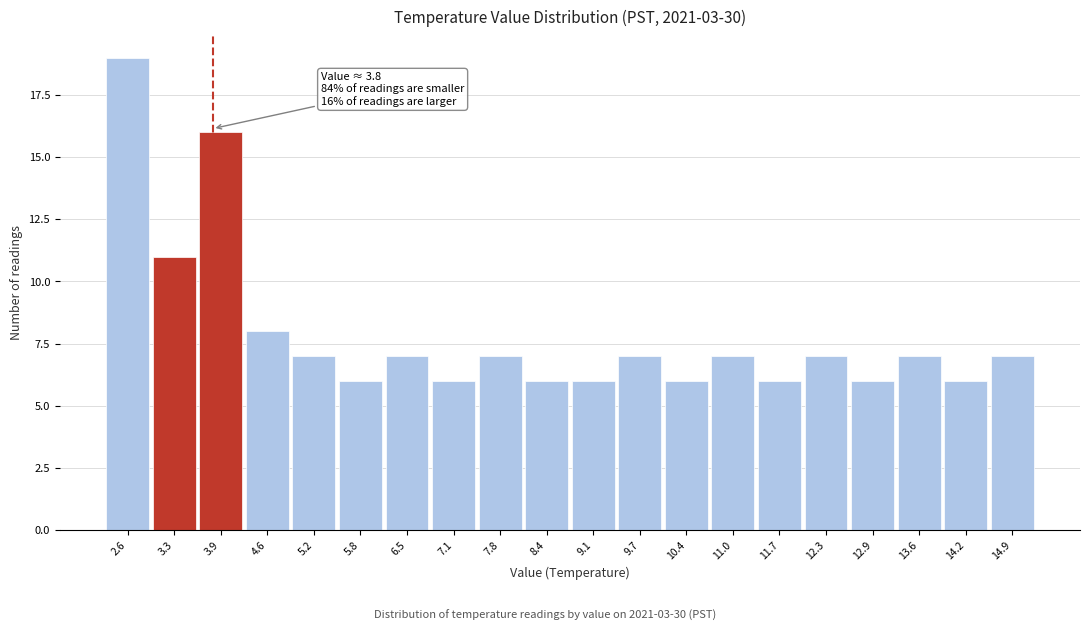

Over which range of the x-axis is the bar tallest?

2.3 to 2.9